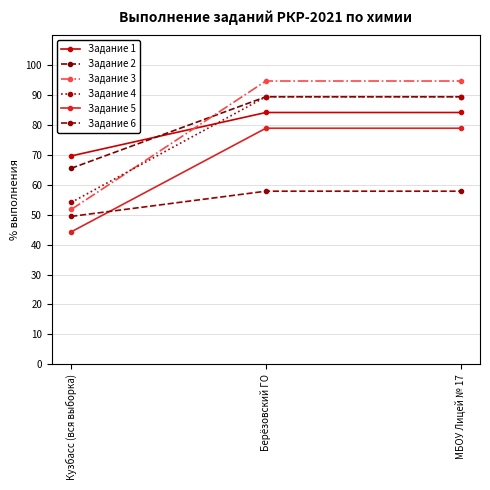

Where is Задание 3 nearest to the value 73?

Кузбасс (вся выборка)